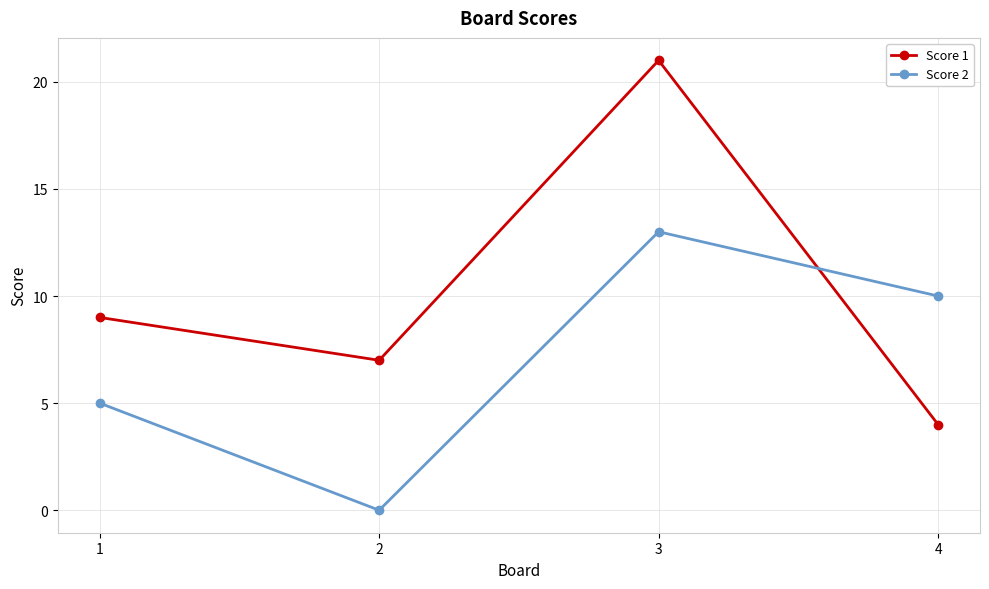

True or false: Score 2 and Score 1 cross at least once.

True